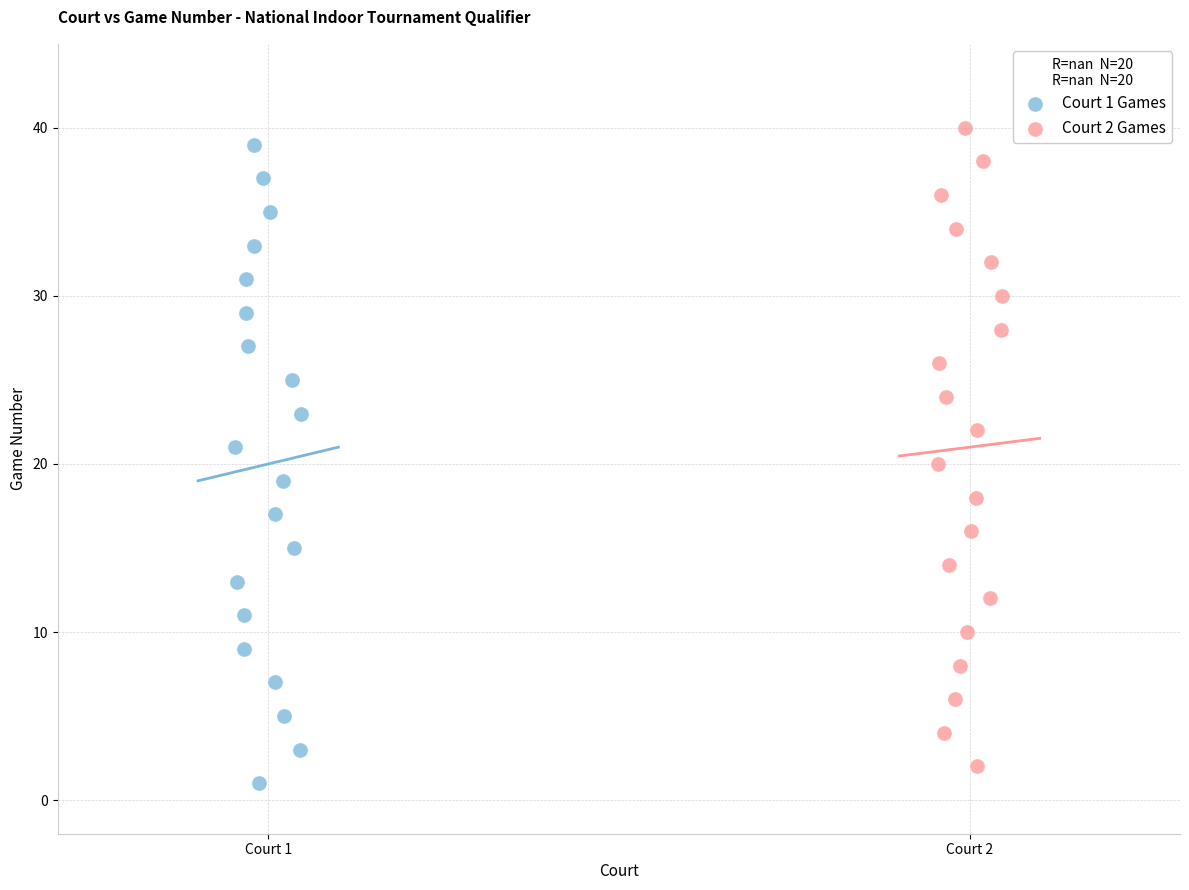

What are all the series names shown in the legend?

Court 1 Games, Court 2 Games